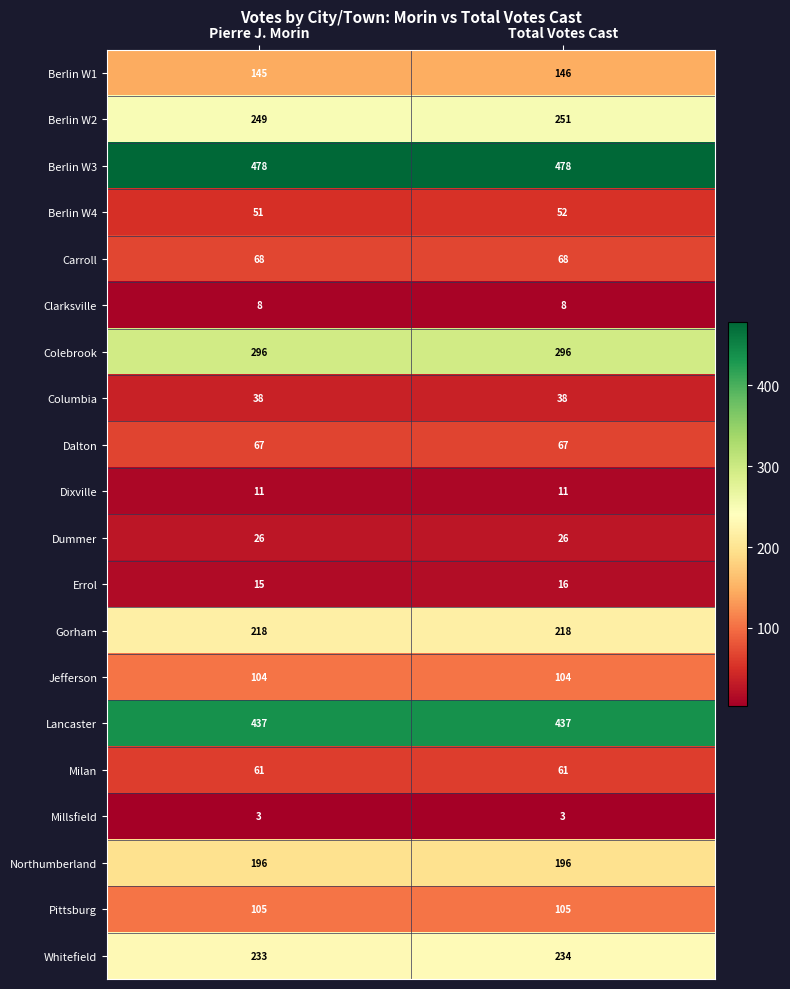

The value of Dummer at Total Votes Cast is 26. True or false?

True